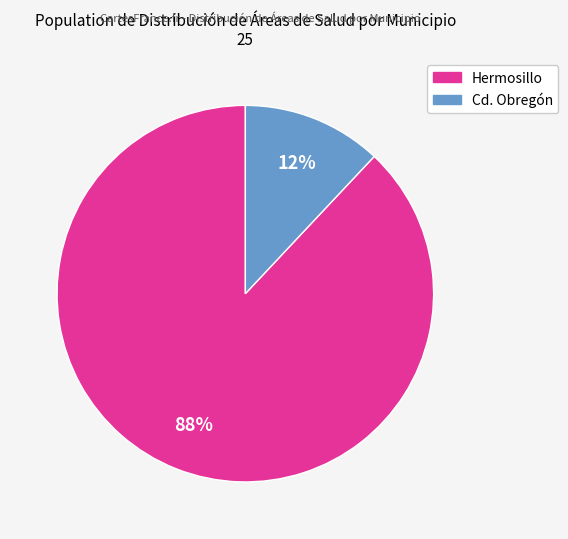

Does any single category account for the majority?

Yes